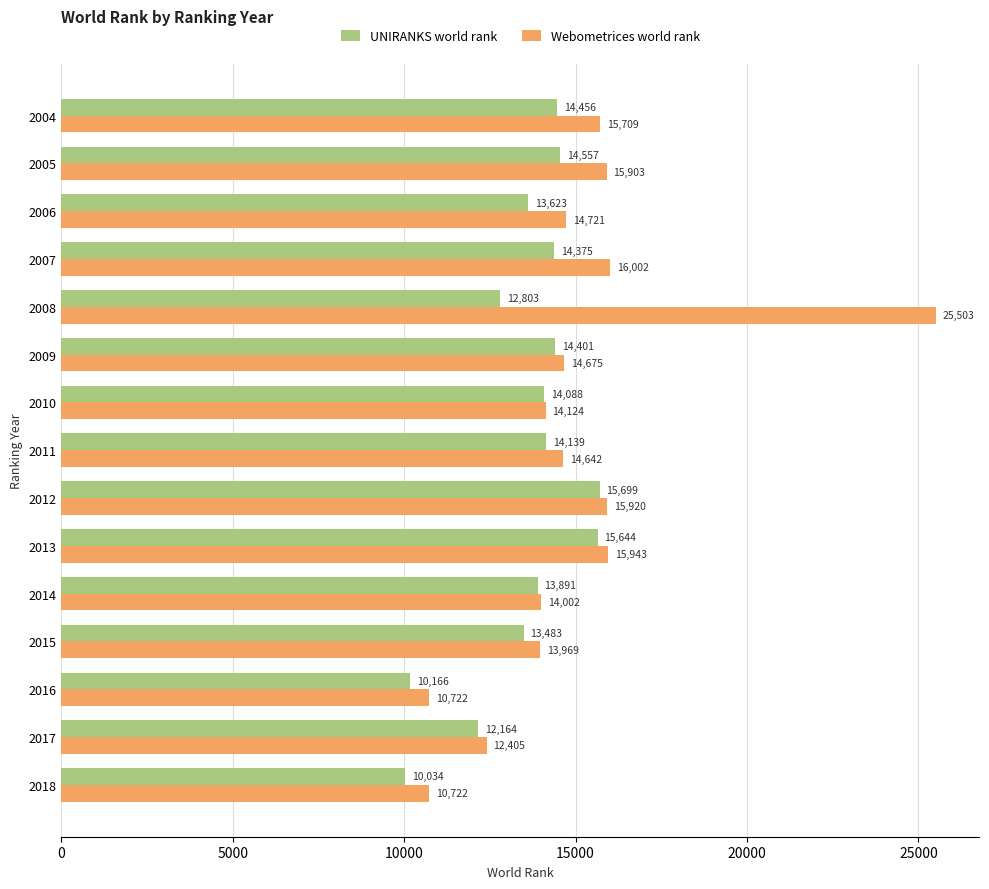

What is the difference between the highest and lowest values at 2006?

1098